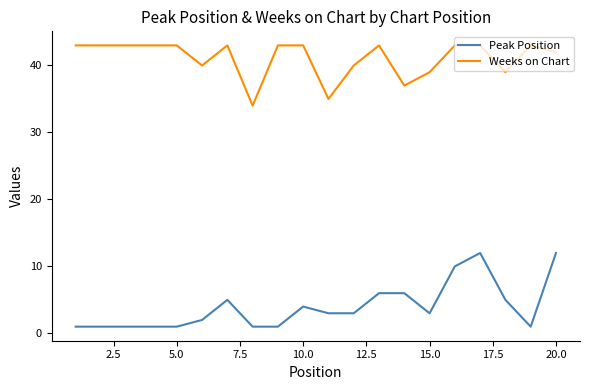

Does the chart display data point markers on the line(s)?

No